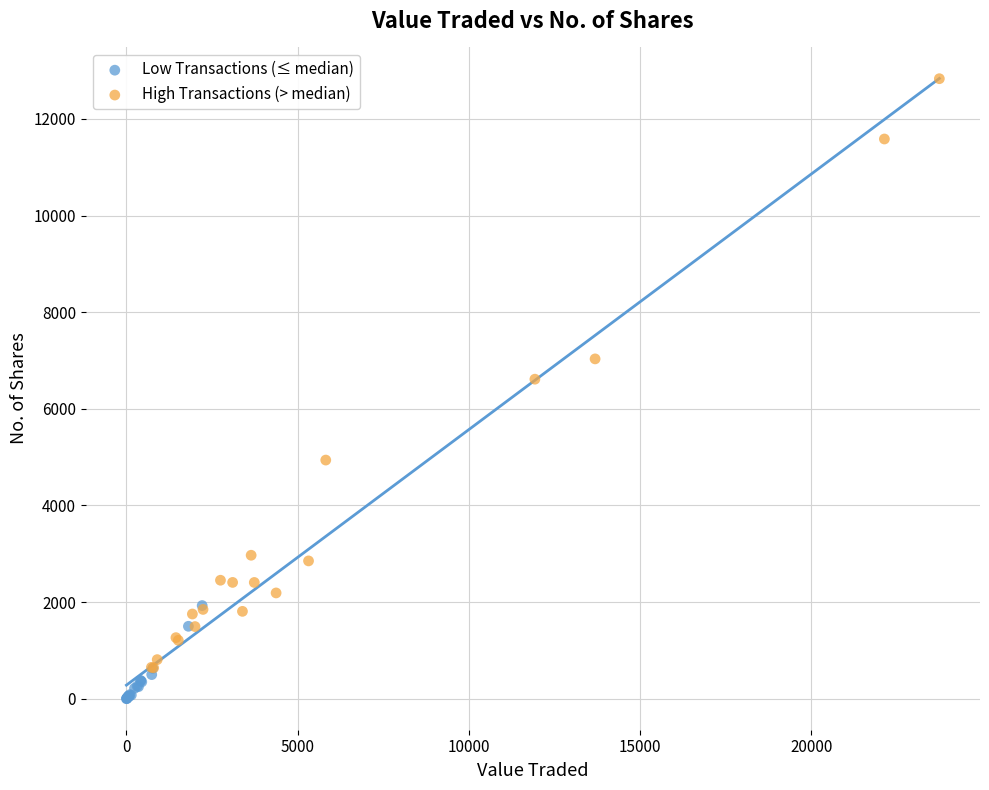

Which series reaches the maximum Y coordinate?

High Transactions (> median)